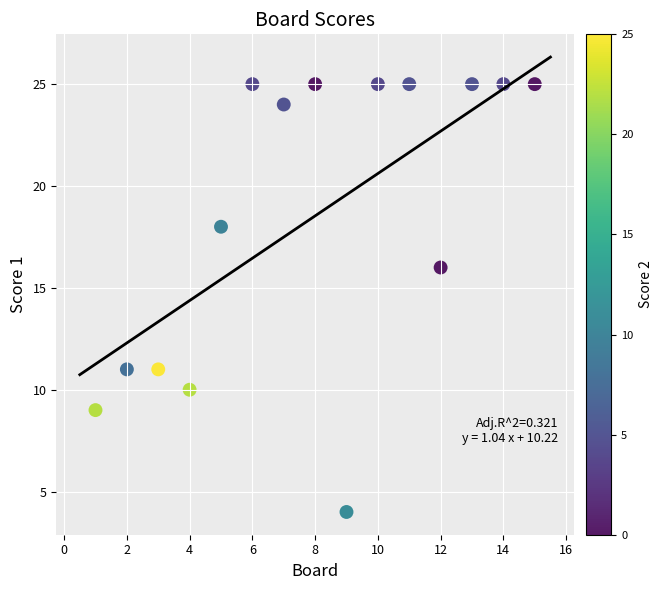

What Y value in the scatter plot is closest to 14?

16